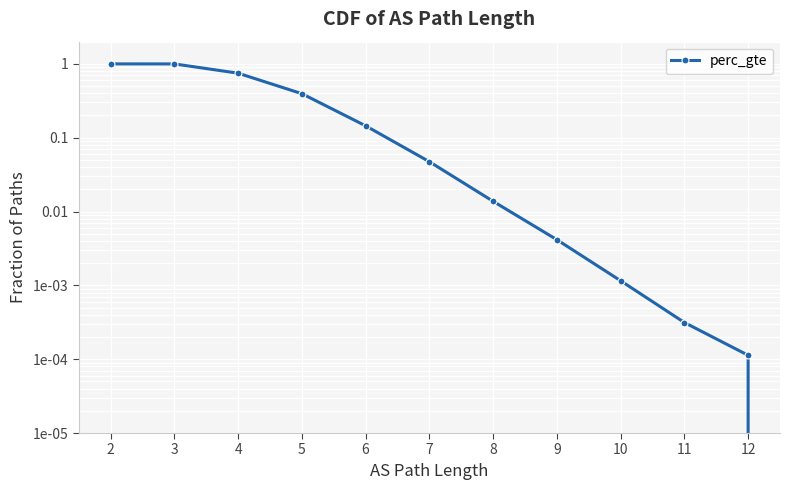

What is the sum of the values at 10 and 6?

0.1